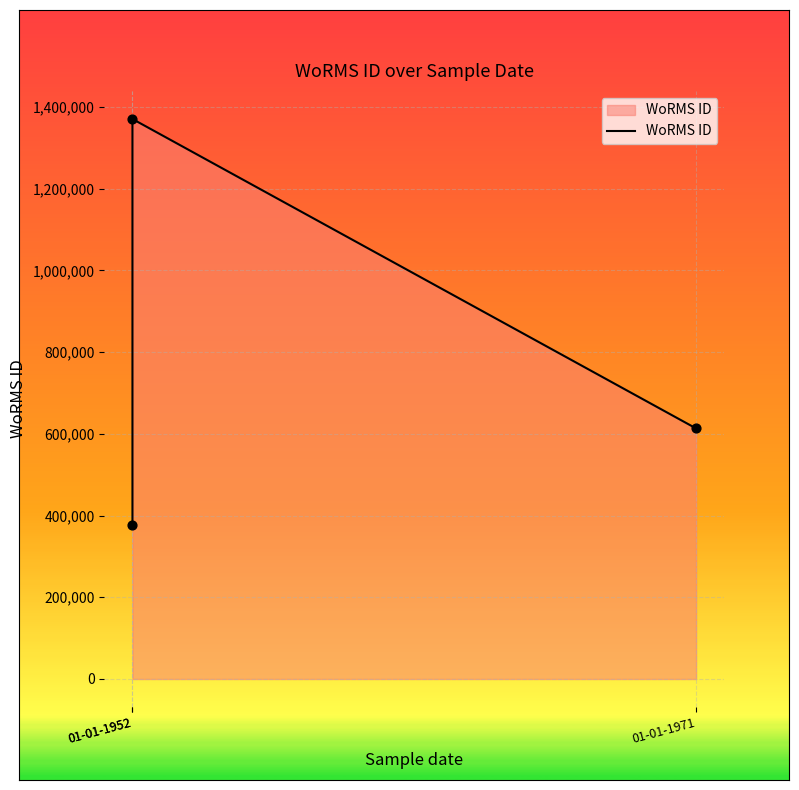

Which has a higher value, 01-01-1952 or 01-01-1971?

01-01-1952